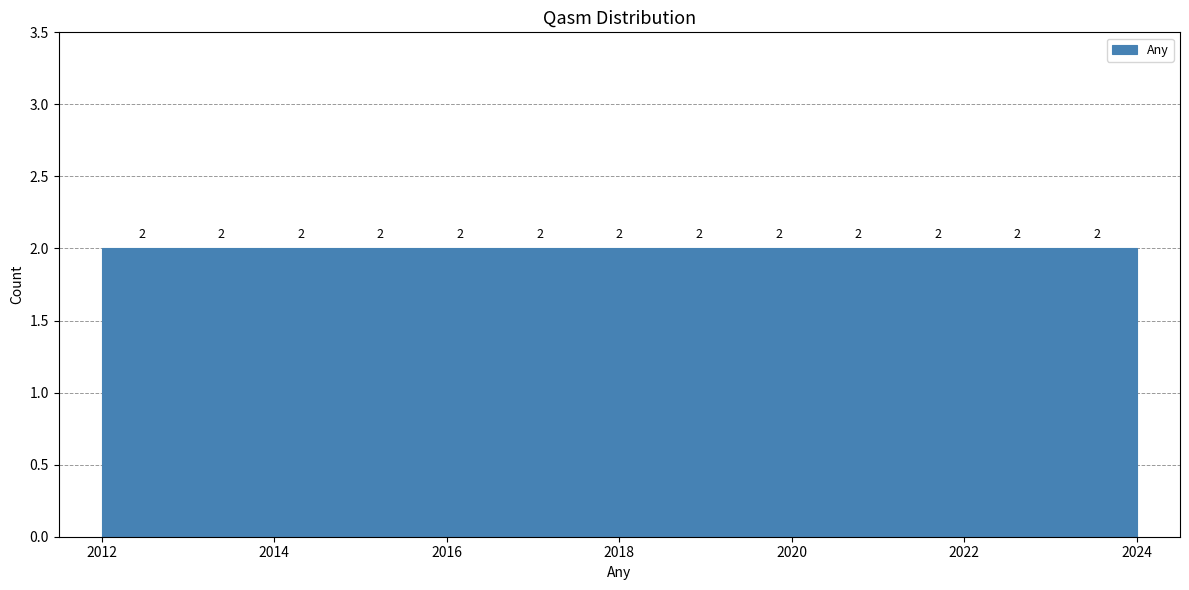

Reading left to right, list every bar in this chart as the range it spans on the x-axis followed by its height. The bar edges are not printed on the chart, so give them approximately, as read against the axis.

2012.0 to 2013.0: 2
2013.0 to 2013.8: 2
2013.8 to 2014.8: 2
2014.8 to 2015.6: 2
2015.6 to 2016.6: 2
2016.6 to 2017.6: 2
2017.6 to 2018.4: 2
2018.4 to 2019.4: 2
2019.4 to 2020.4: 2
2020.4 to 2021.2: 2
2021.2 to 2022.2: 2
2022.2 to 2023.0: 2
2023.0 to 2024.0: 2